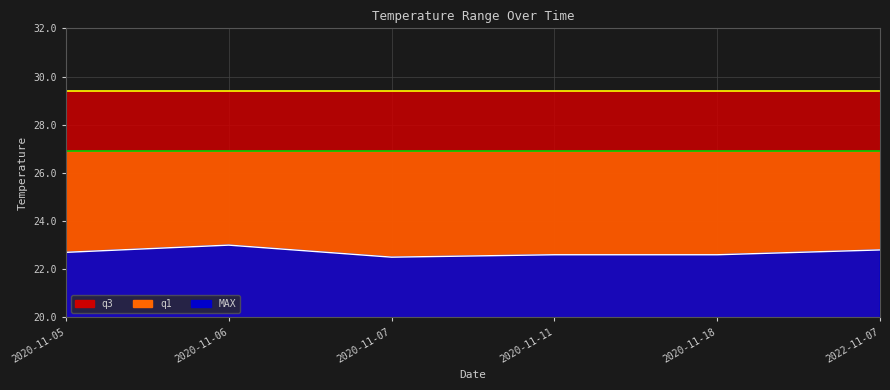

What position from the right is 2020-11-05?

6